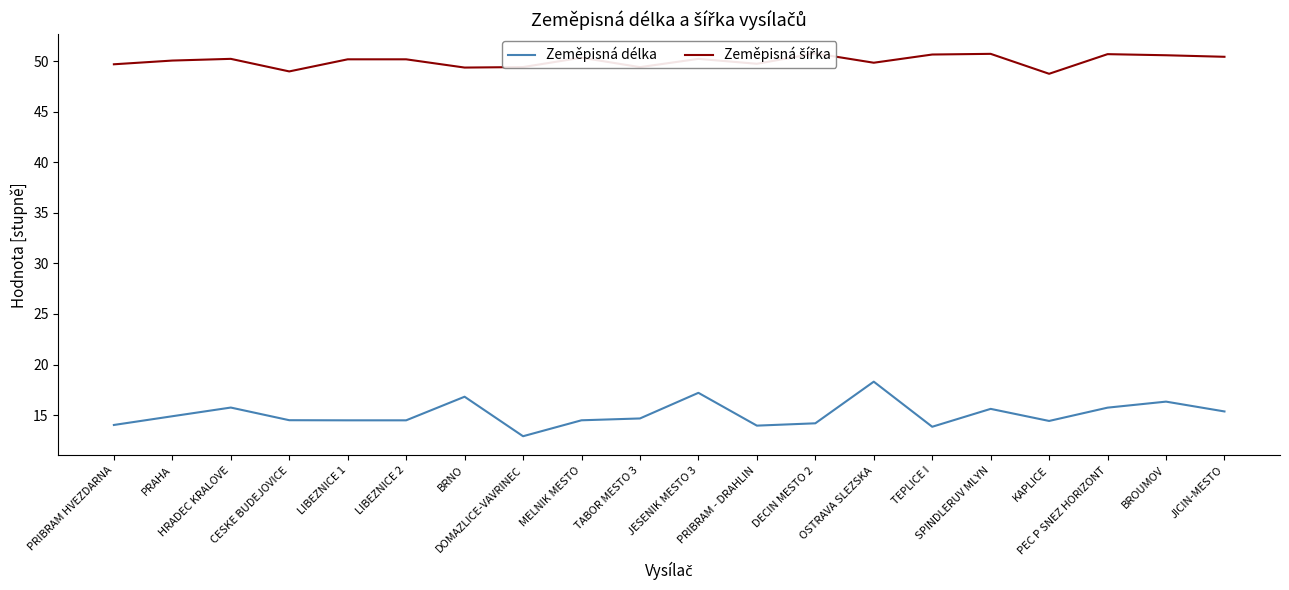

Which has a higher value, HRADEC KRALOVE or BROUMOV?

BROUMOV